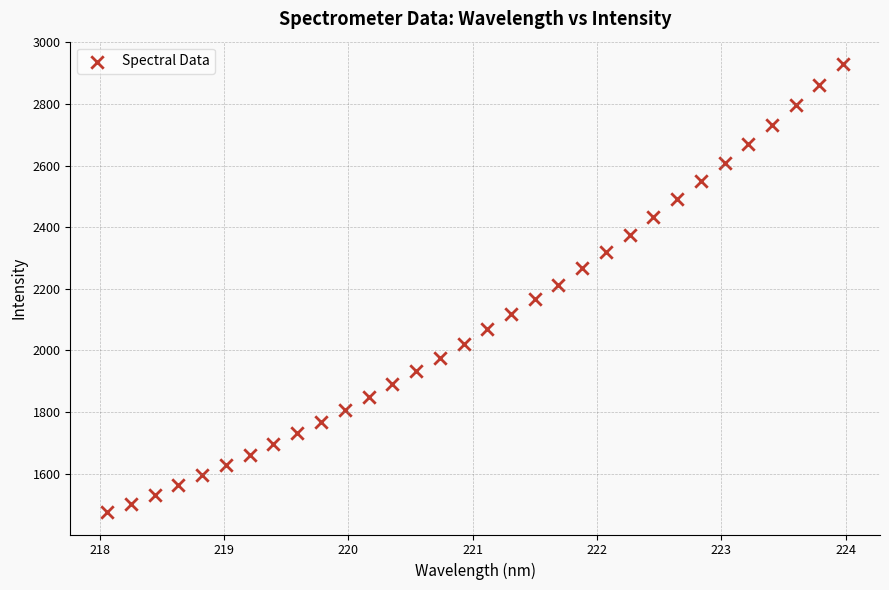

What is the range of Y values (max minus min)?

1454.1